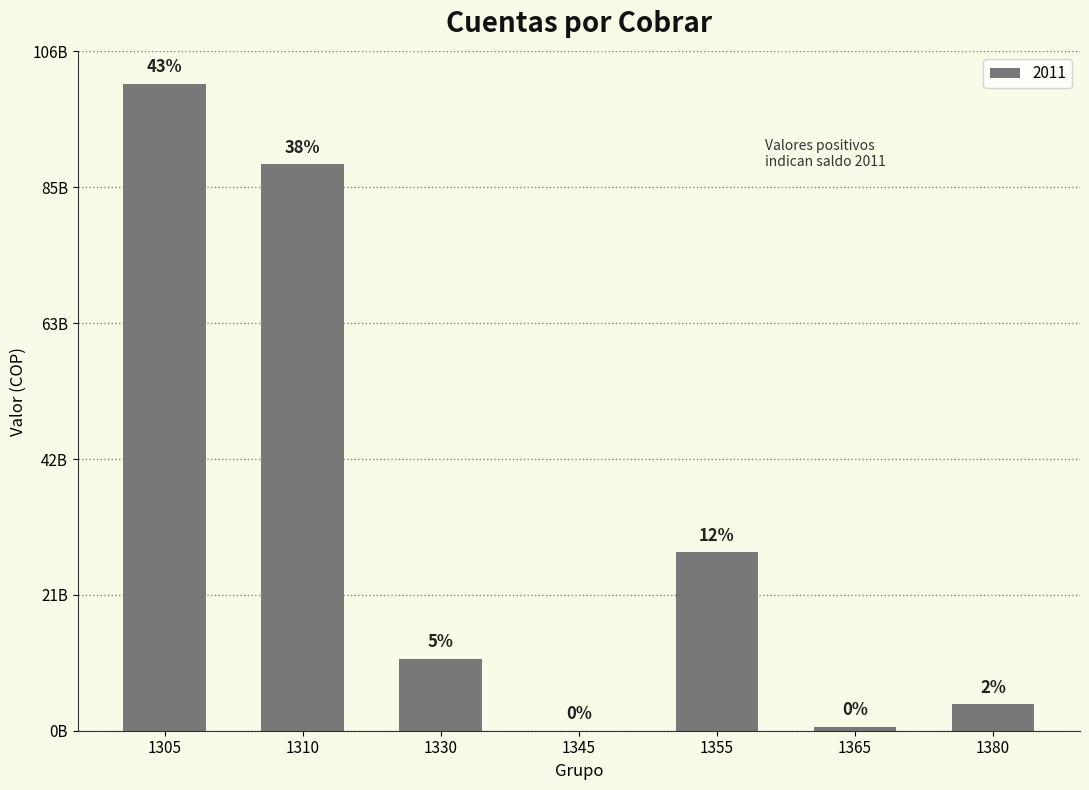

Are the bars horizontal?

No